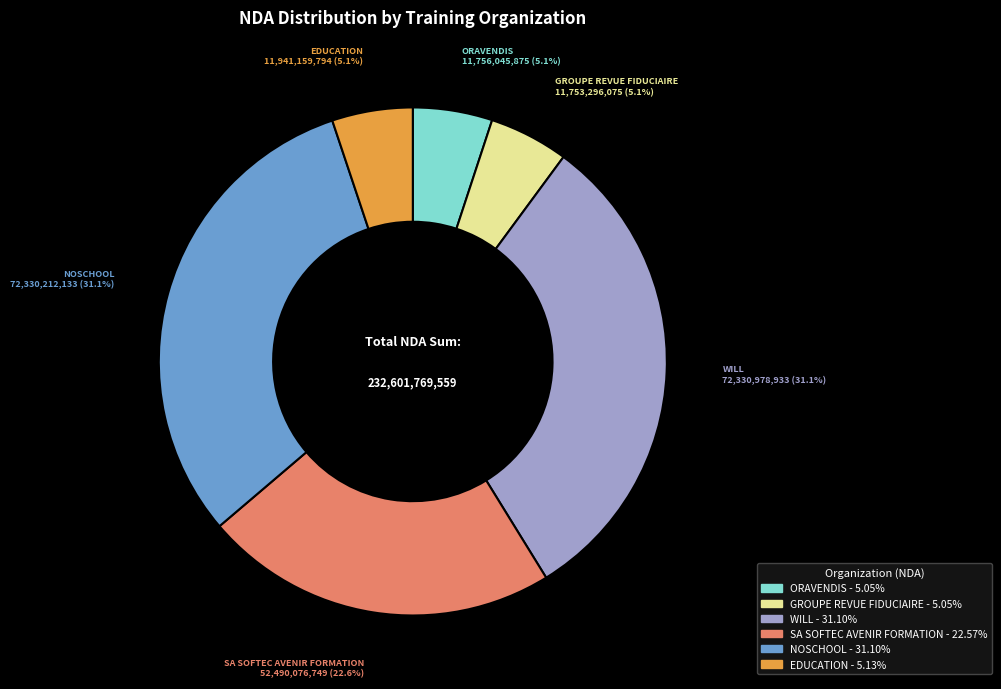

To the nearest percent, what is the average slice percentage?

17%